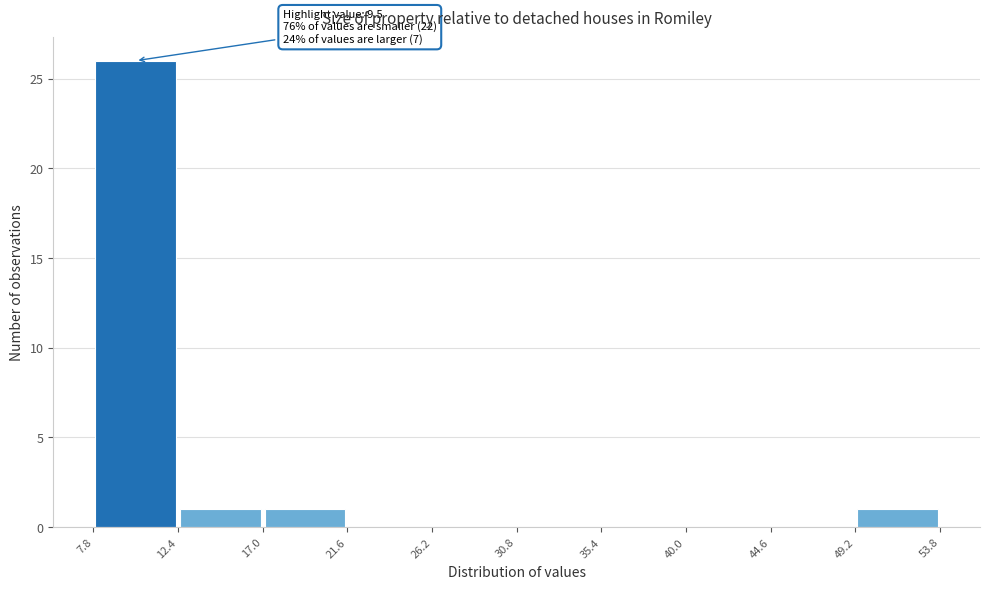

Over which range of the x-axis is the bar tallest?

7.8 to 12.4